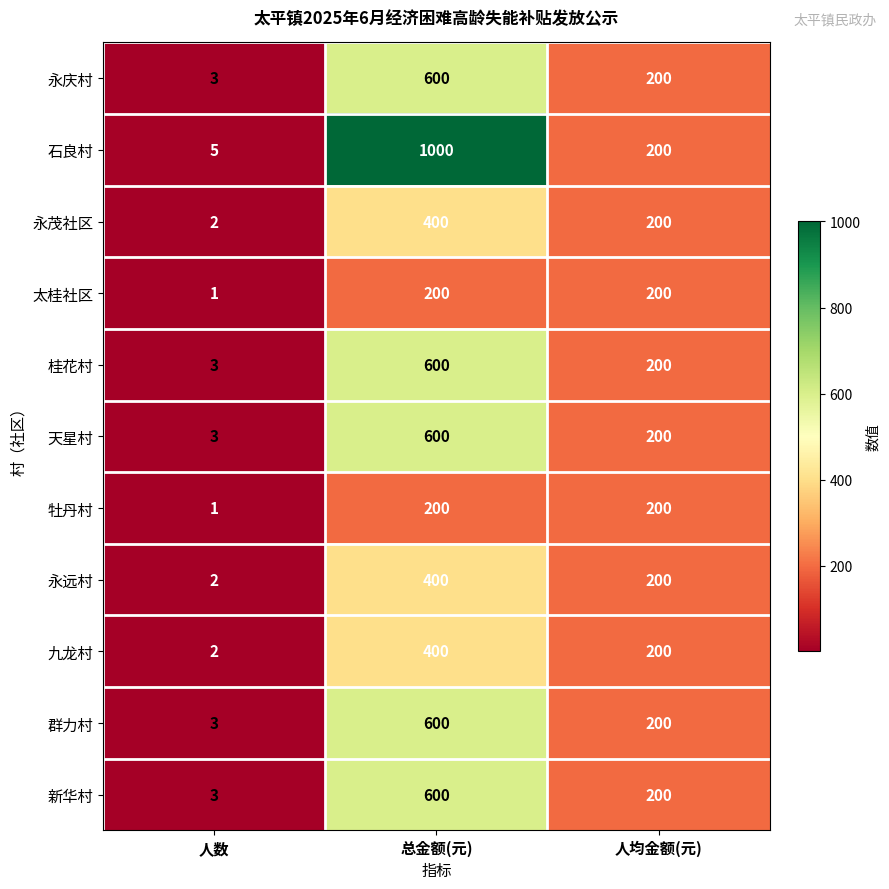

How many data points in 石良村 are less than 200?

1